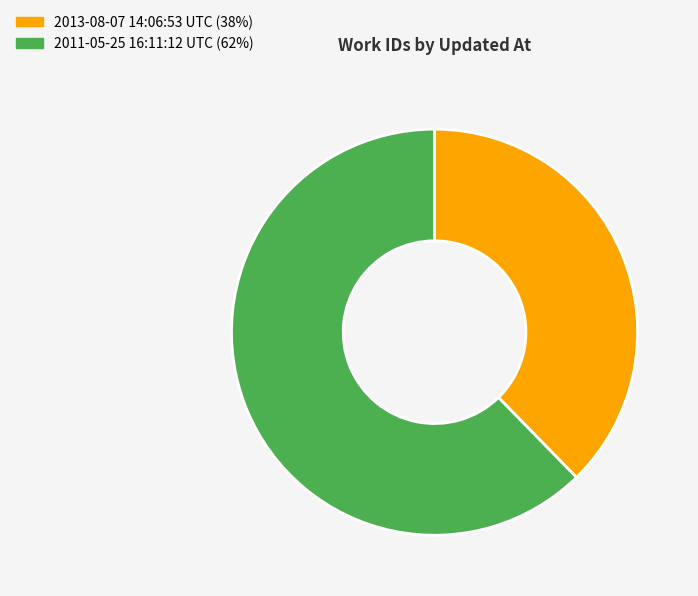

True or false: 2013-08-07 14:06:53 UTC accounts for 43% of the total.

False